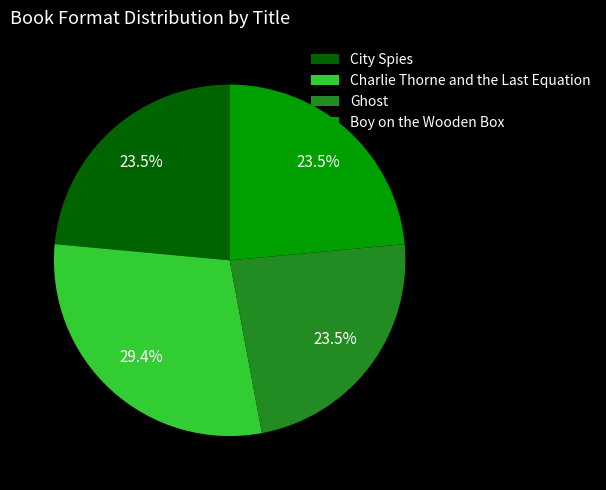

Is there any slice that represents more than half of the pie?

No